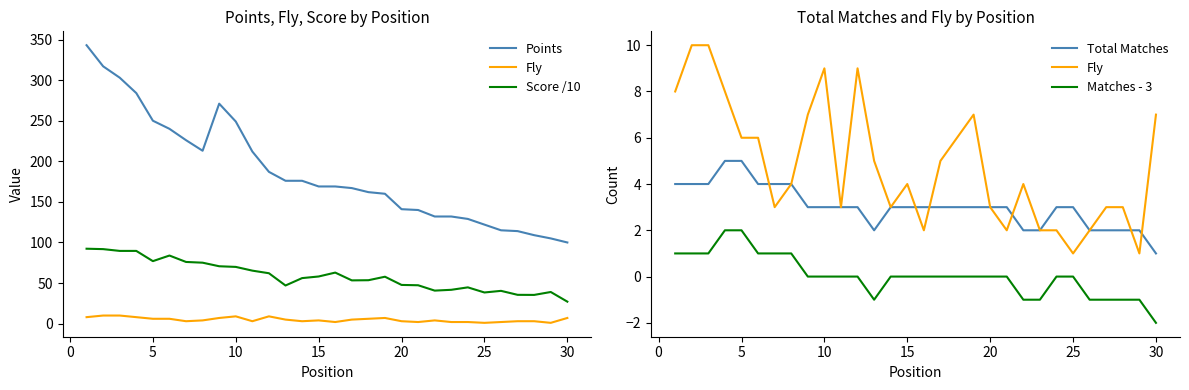

Reading left to right, list all the values displayed in this chart.

Points: 343.0	317.0	303.0	284.0	250.0	240.0	226.0	213.0	271.0	249.0	212.0	187.0	176.0	176.0	169.0	169.0	167.0	162.0	160.0	141.0	140.0	132.0	132.0	129.0	122.0	115.0	114.0	109.0	105.0	100.0
Fly: 8.0	10.0	10.0	8.0	6.0	6.0	3.0	4.0	7.0	9.0	3.0	9.0	5.0	3.0	4.0	2.0	5.0	6.0	7.0	3.0	2.0	4.0	2.0	2.0	1.0	2.0	3.0	3.0	1.0	7.0
Score /10: 92.3	91.8	89.6	89.6	77.0	83.9	76.0	75.1	70.7	69.9	65.3	62.1	47.0	56.1	58.1	62.9	53.3	53.5	57.8	47.7	47.3	40.7	41.7	44.7	38.4	40.4	35.5	35.4	39.0	27.1
Total Matches: 4.0	4.0	4.0	5.0	5.0	4.0	4.0	4.0	3.0	3.0	3.0	3.0	2.0	3.0	3.0	3.0	3.0	3.0	3.0	3.0	3.0	2.0	2.0	3.0	3.0	2.0	2.0	2.0	2.0	1.0
Matches - 3: 1.0	1.0	1.0	2.0	2.0	1.0	1.0	1.0	0.0	0.0	0.0	0.0	-1.0	0.0	0.0	0.0	0.0	0.0	0.0	0.0	0.0	-1.0	-1.0	0.0	0.0	-1.0	-1.0	-1.0	-1.0	-2.0